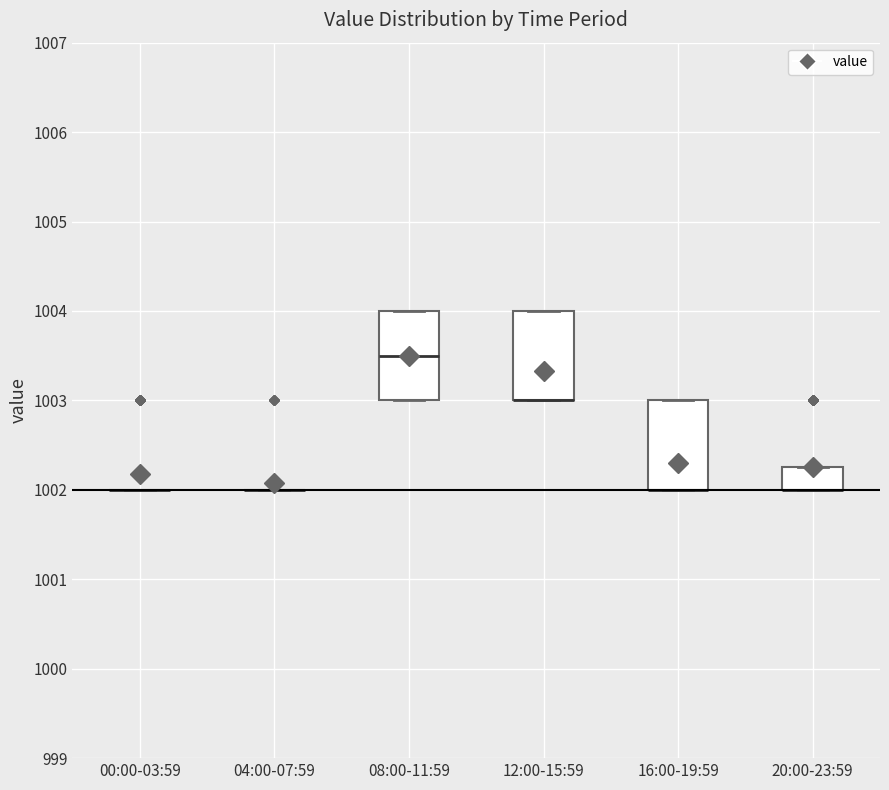

Reading left to right, transcribe this box plot: for each box, give where its median line is, the range the box spans, and where its two whiskers end, as read against the y-axis. The values are not printed on the chart, so give them approximately, as read against the axis.

00:00-03:59: box collapsed to a line at 1002.0, whiskers 1002.0 to 1002.0
04:00-07:59: box collapsed to a line at 1002.0, whiskers 1002.0 to 1002.0
08:00-11:59: median 1003.5, box 1003.0 to 1004.0, whiskers 1003.0 to 1004.0
12:00-15:59: median 1003.0 (drawn on the box's lower edge), box 1003.0 to 1004.0, whiskers 1003.0 to 1004.0
16:00-19:59: median 1002.0 (drawn on the box's lower edge), box 1002.0 to 1003.0, whiskers 1002.0 to 1003.0
20:00-23:59: median 1002.0 (drawn on the box's lower edge), box 1002.0 to 1002.3, whiskers 1002.0 to 1002.3